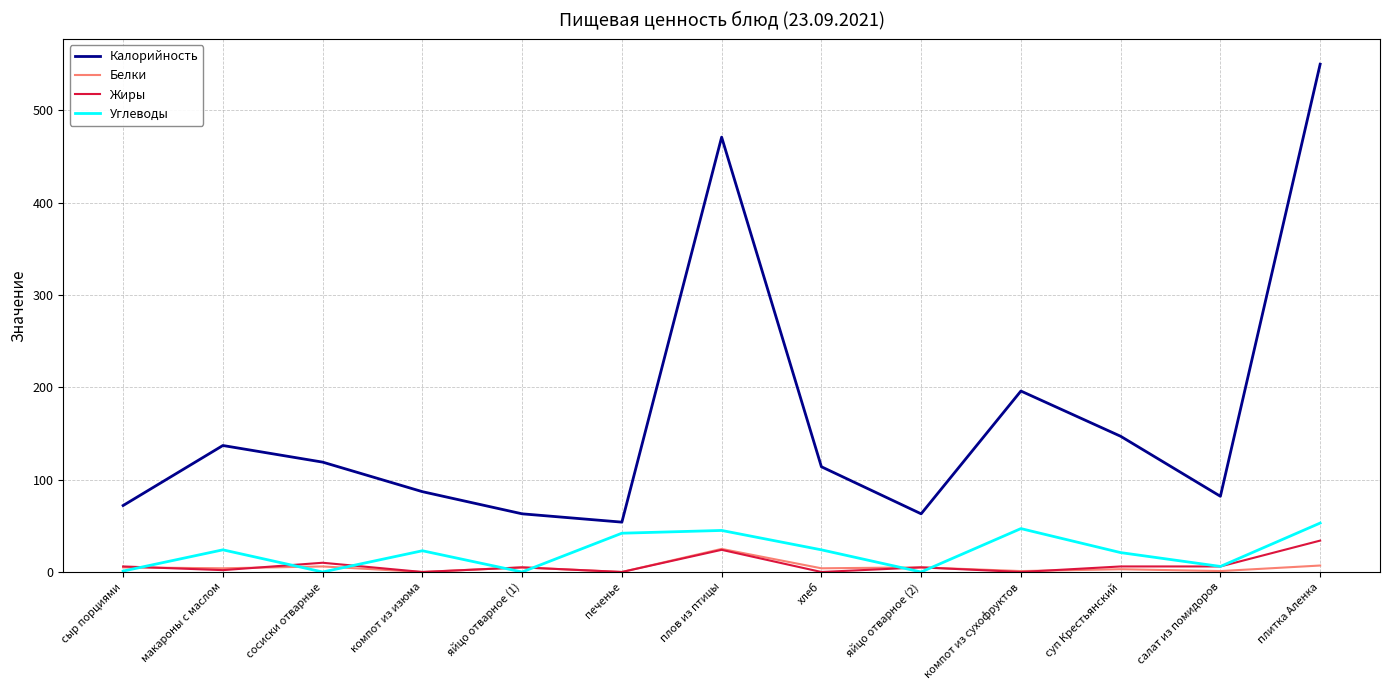

True or false: Белки and Калорийность cross at least once.

False